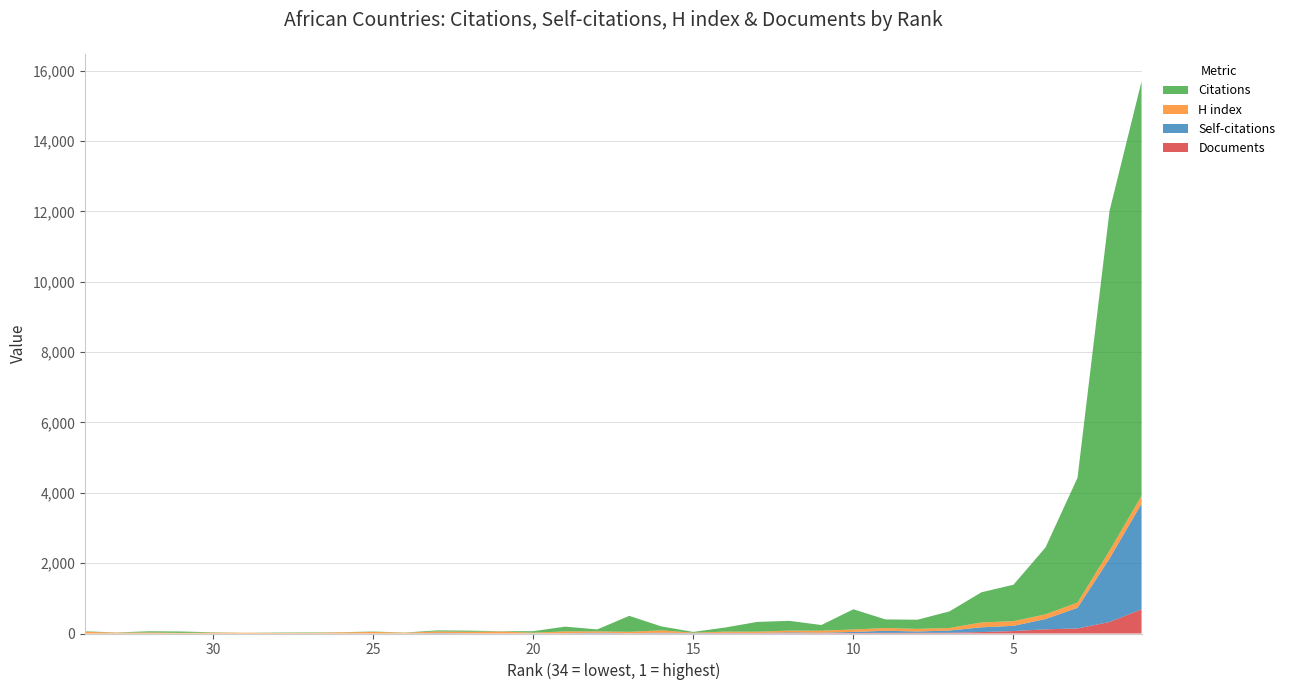

Reading left to right, transcribe all the data shown in this chart.

Citations: 14	4	35	38	9	0	10	12	5	11	5	30	31	8	43	135	55	453	114	22	117	278	278	160	575	247	260	471	858	1035	1902	3549	9661	11785
Self-citations: 0	2	0	0	0	0	0	1	0	2	0	11	4	0	2	5	17	3	16	4	10	6	22	13	32	59	39	64	135	149	292	588	1804	3003
H index: 48	23	28	18	24	21	16	16	31	41	21	44	44	53	18	51	39	40	66	12	35	36	50	58	69	76	74	72	138	134	133	148	225	223
Documents: 1	1	1	1	1	1	1	1	1	2	2	3	3	3	3	4	5	6	7	7	9	10	10	10	13	19	19	21	41	69	119	143	327	688